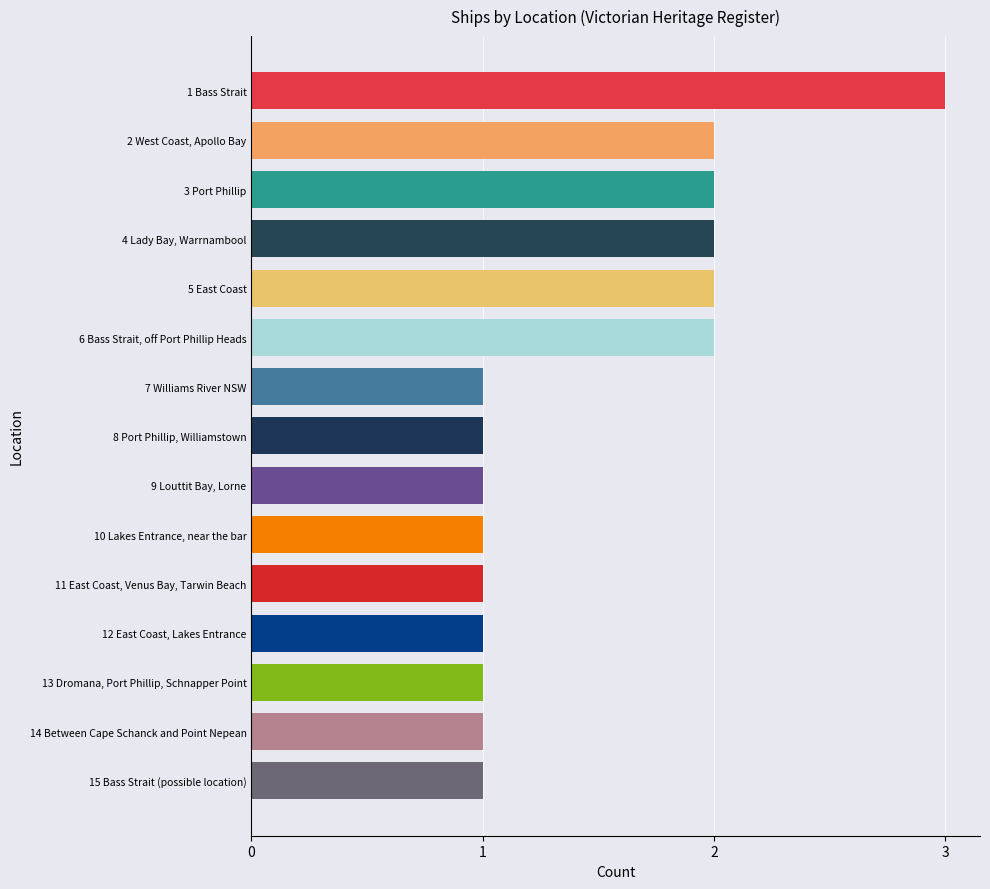

What is the sum of all values?

22